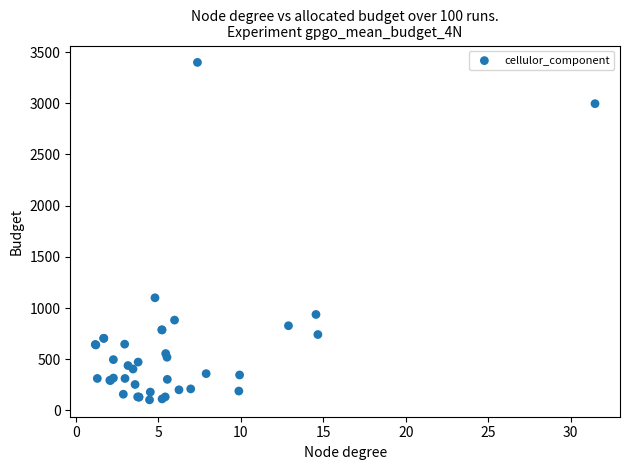

What Y value in the scatter plot is closest to 1751?

1100